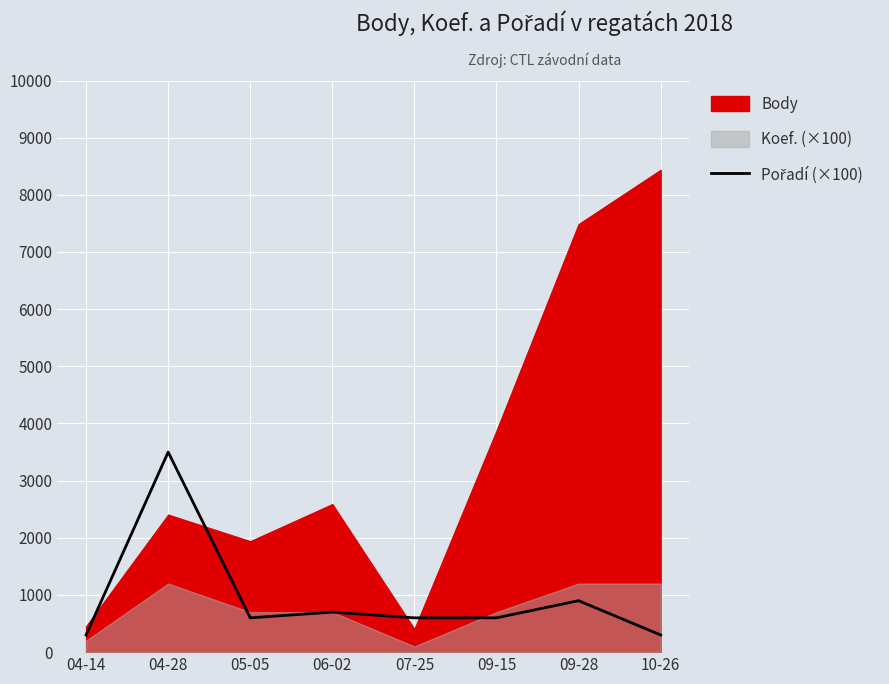

At which category does the chart reach its minimum across all series?

04-14